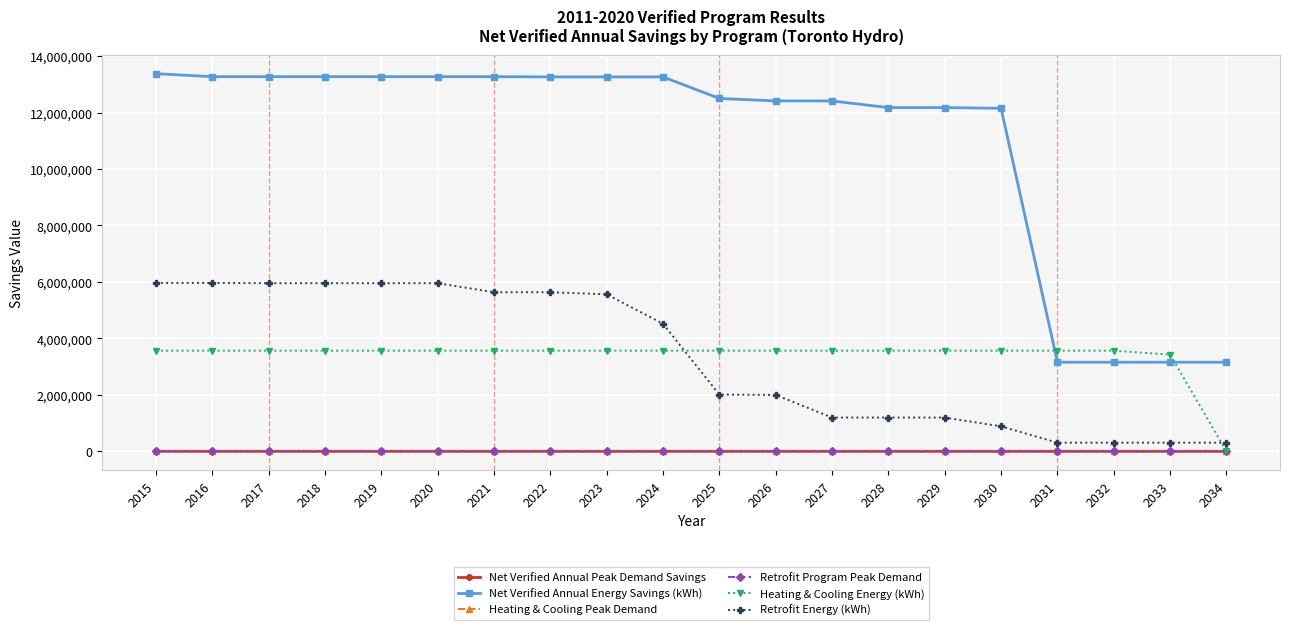

Is this an area chart (filled region under the line)?

No